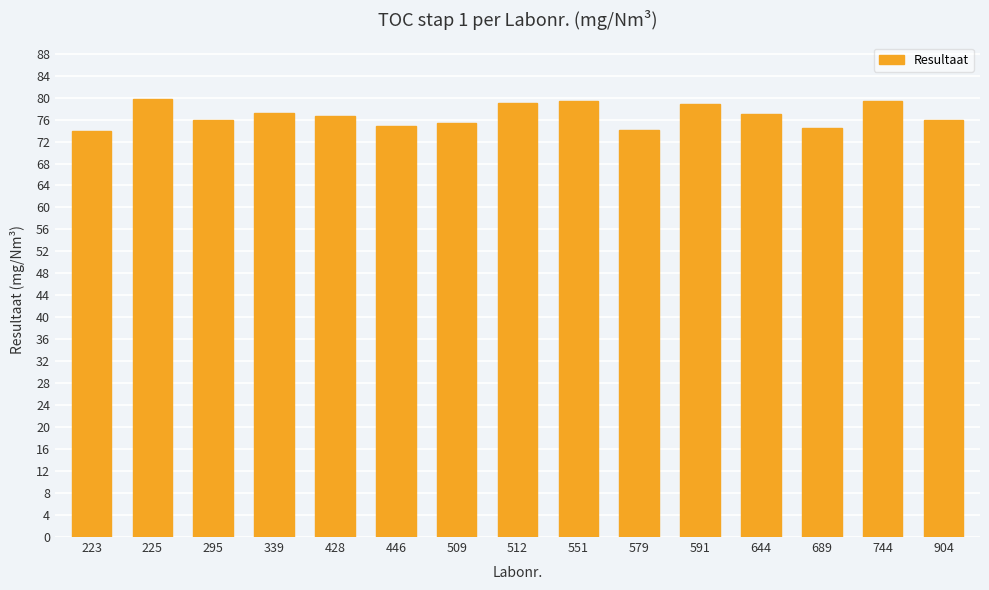

What is the average value?

76.8